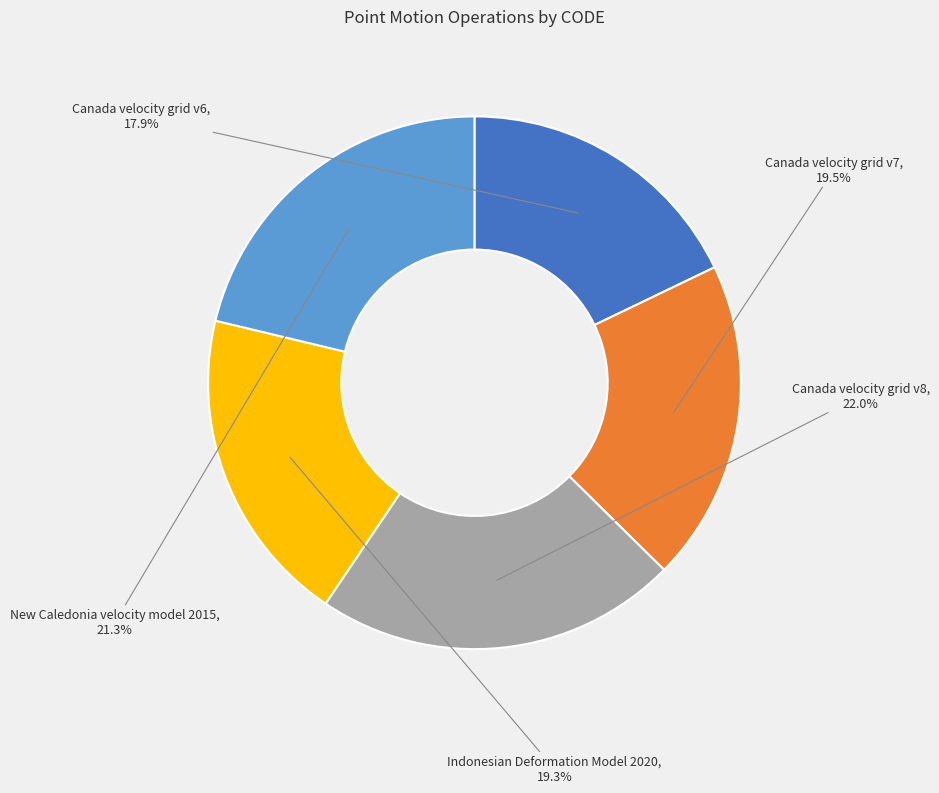

Is there any slice that represents more than half of the pie?

No